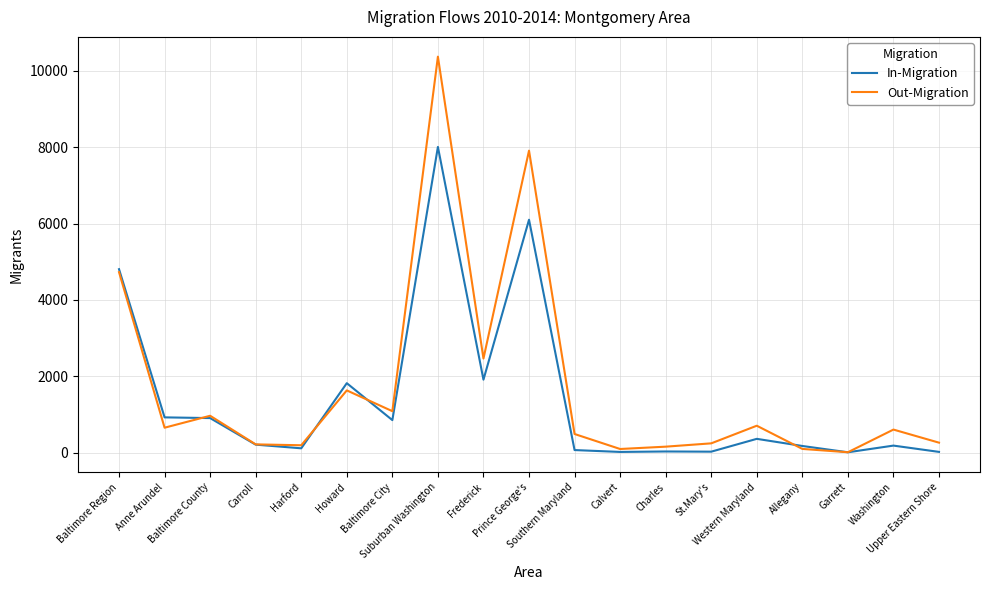

What is the maximum value for Out-Migration?

10375